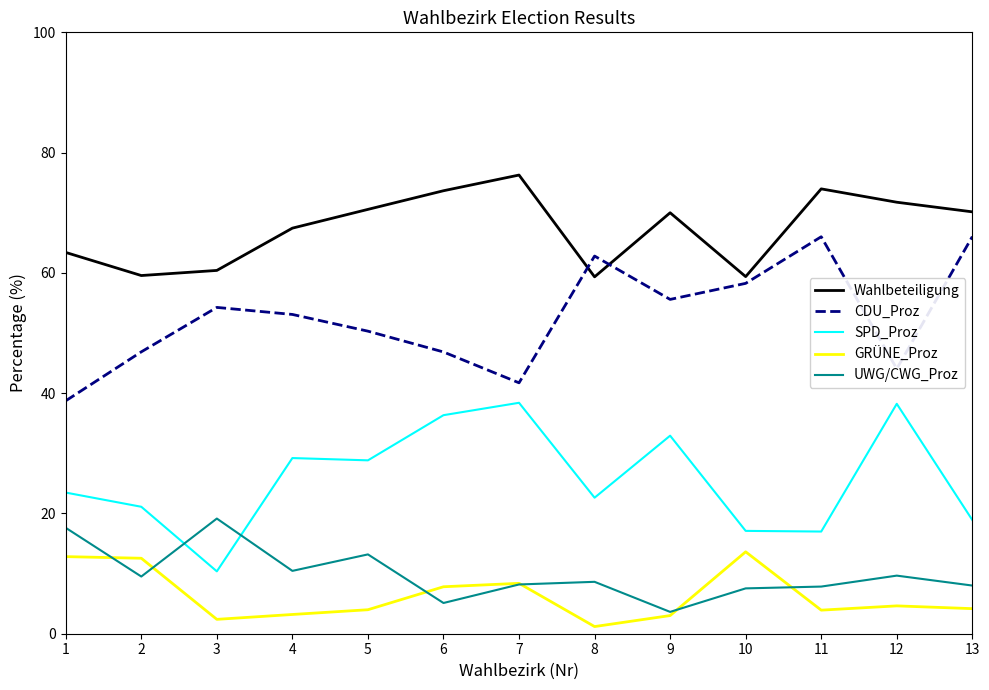

Between 5 and 11, which series saw the biggest shift?

CDU_Proz